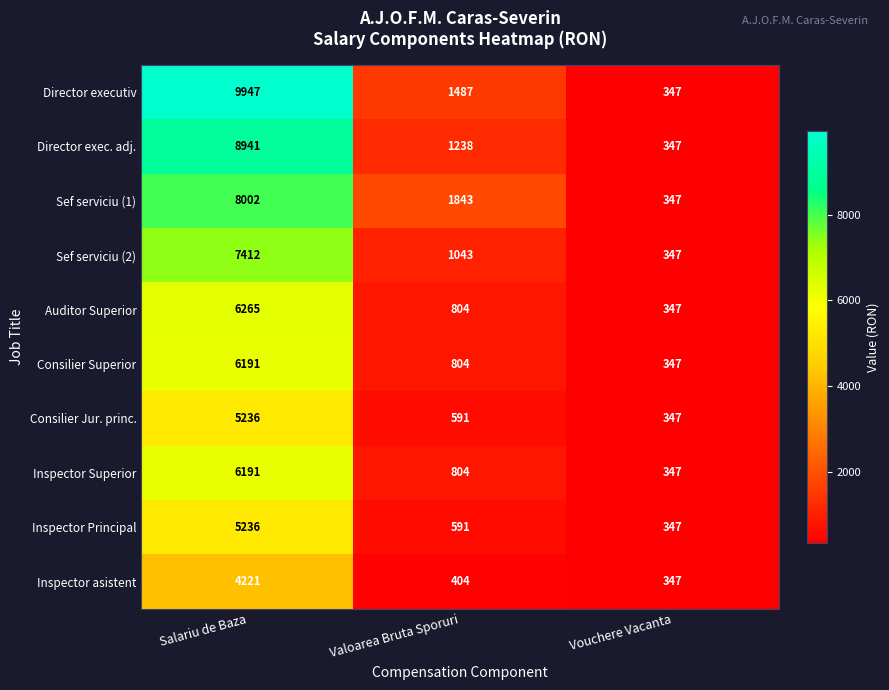

Which series has the largest range (max minus min)?

Director executiv